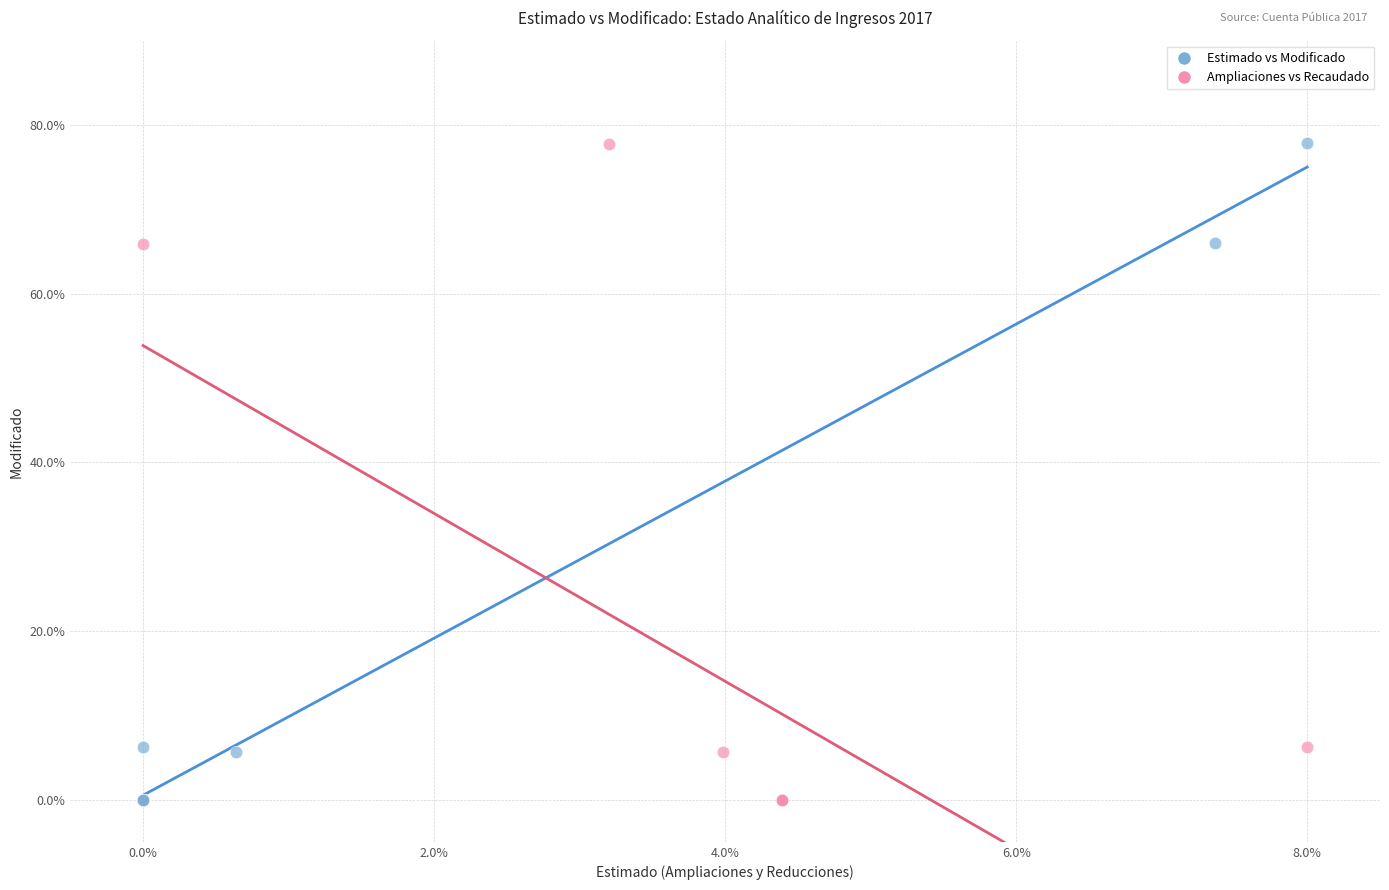

Which series has the widest spread of Y values?

Estimado vs Modificado